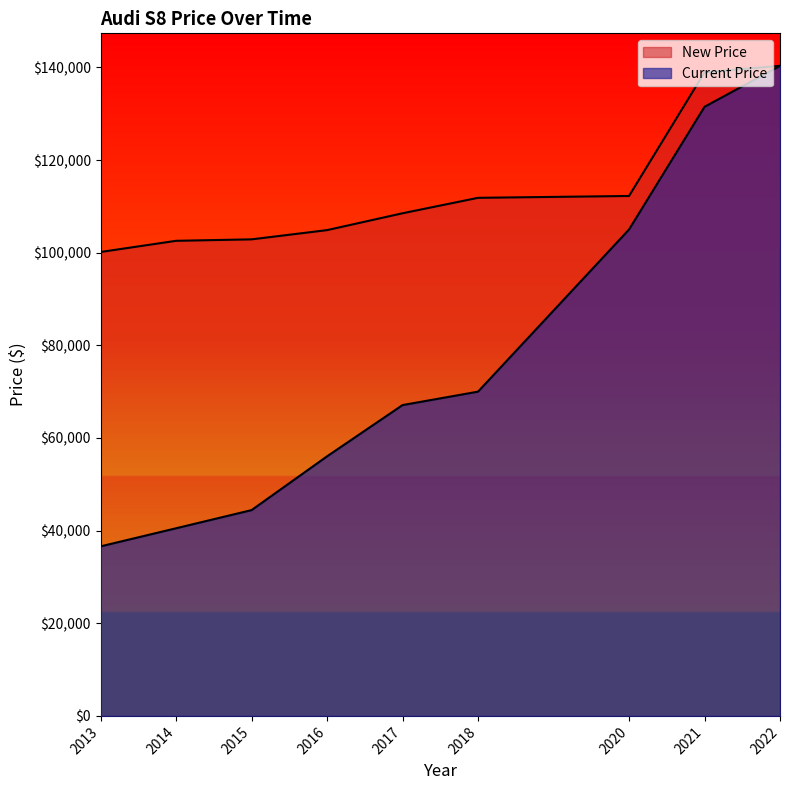

Count the number of categories in the chart.

9